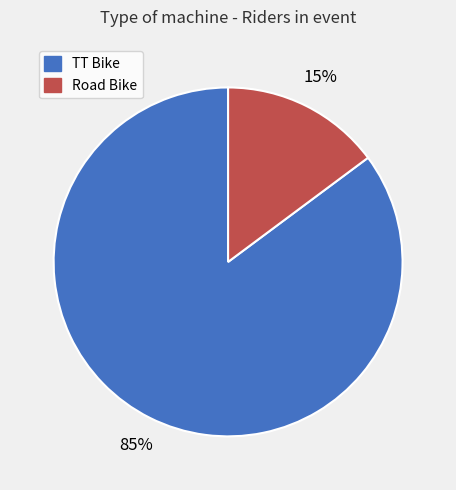

Is the sum of TT Bike and Road Bike greater than half?

Yes